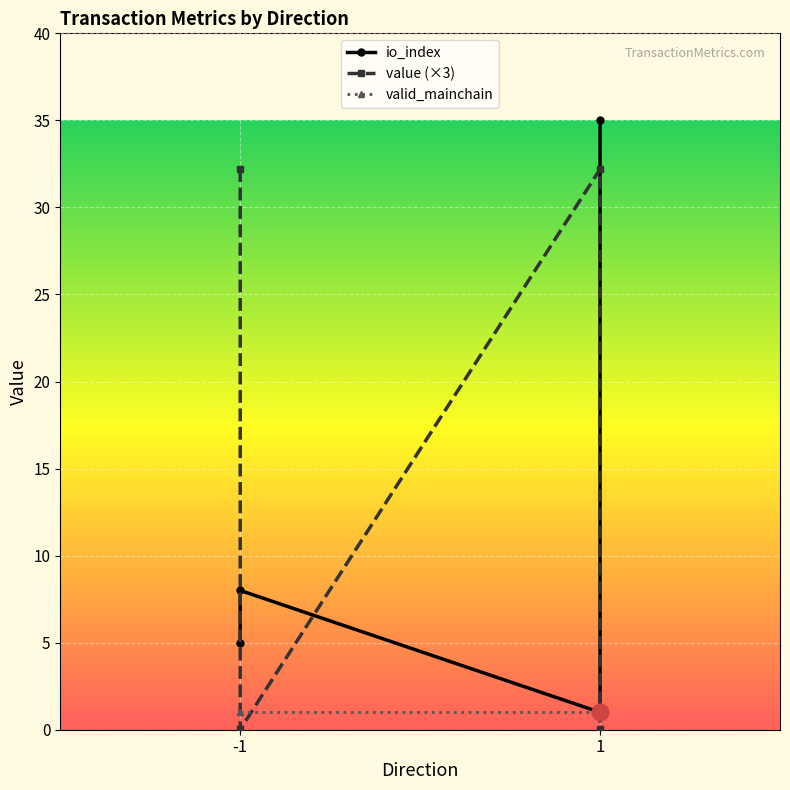

What are all the series names shown in the legend?

io_index, value (×3), valid_mainchain